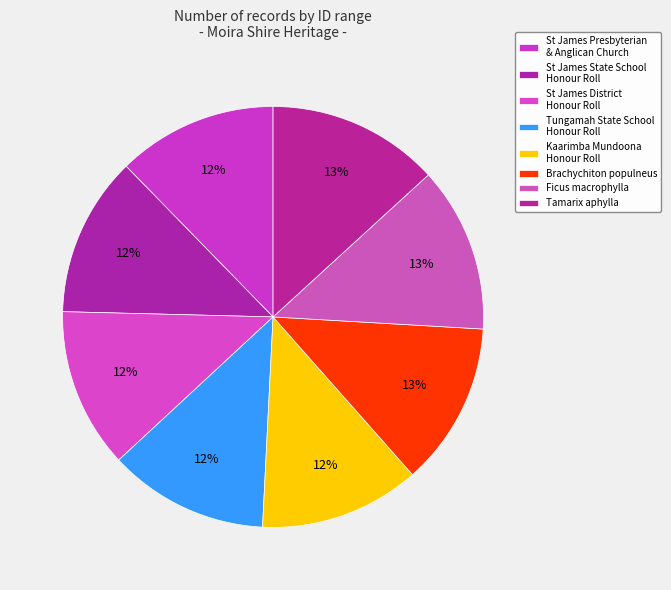

How many slices are in this pie chart?

8